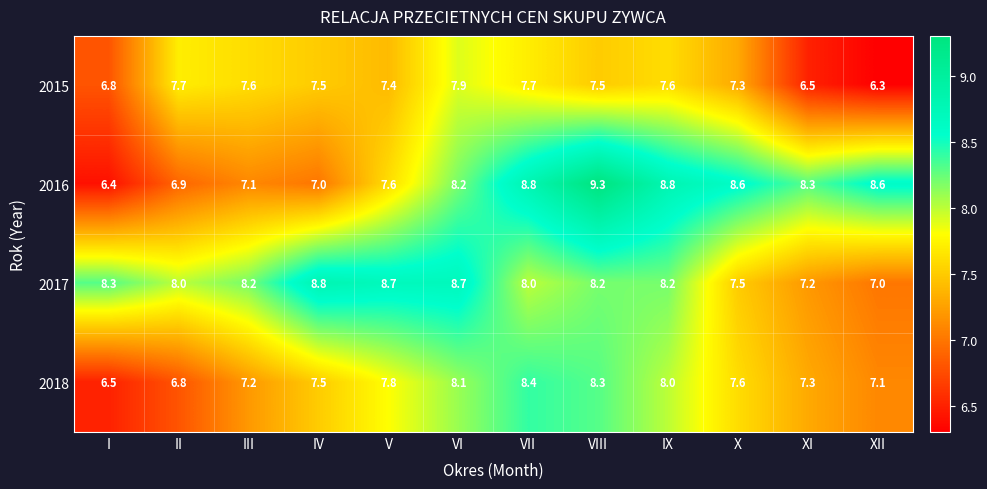

Which label corresponds to the largest value in the chart?

VIII